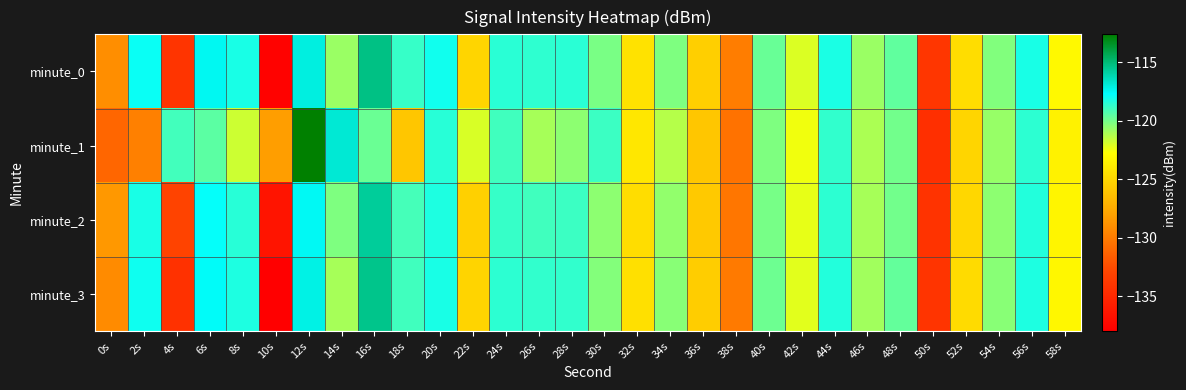

What is the maximum value shown in the chart?

-112.6